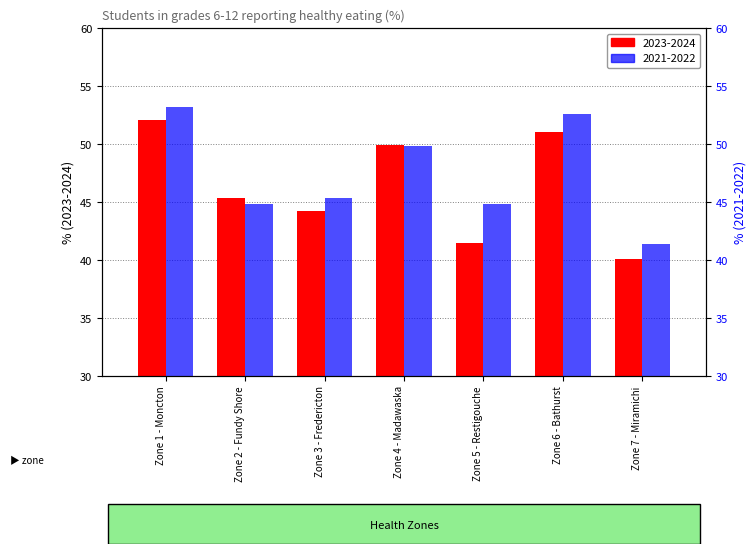

What is the smallest value displayed?

40.1